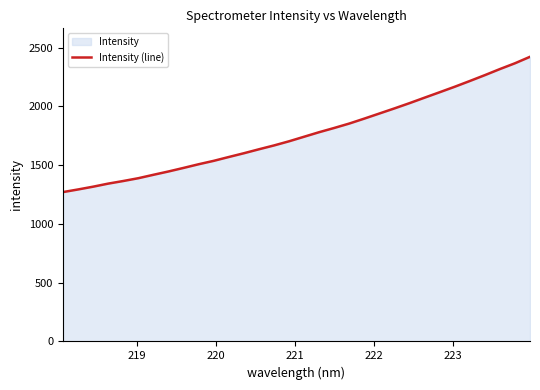

How many lines are shown in the chart?

1